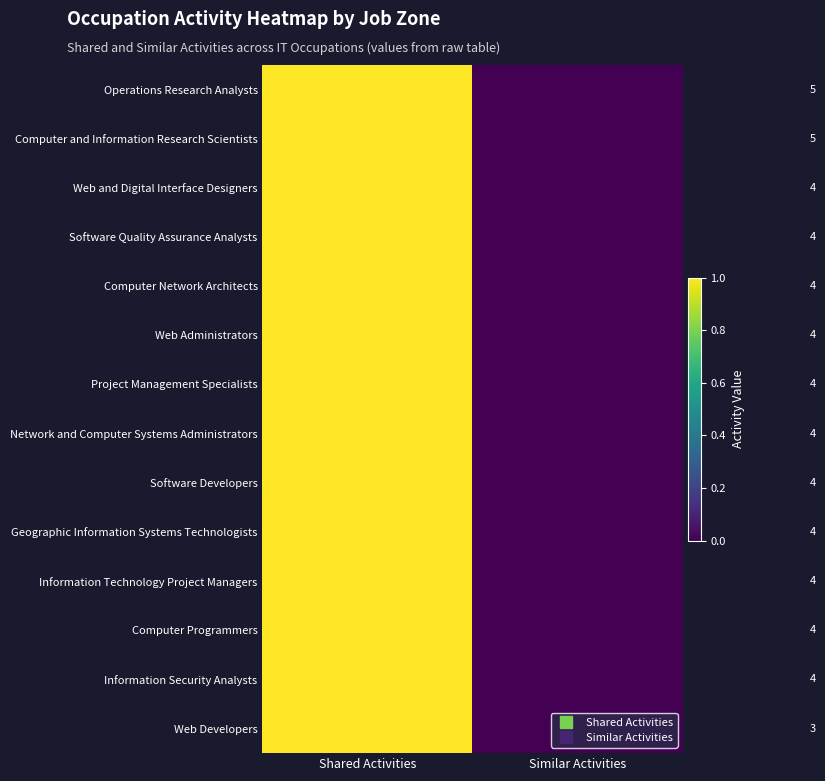

Which label corresponds to the largest value in the chart?

Shared Activities